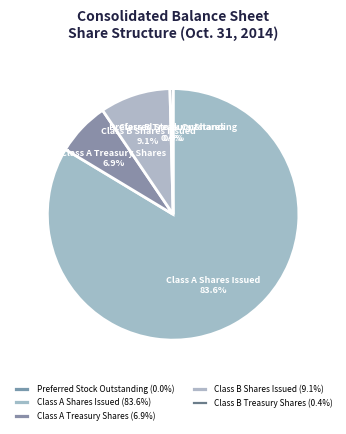

What percentage is NOT represented by Class A Shares Issued?

16.4%